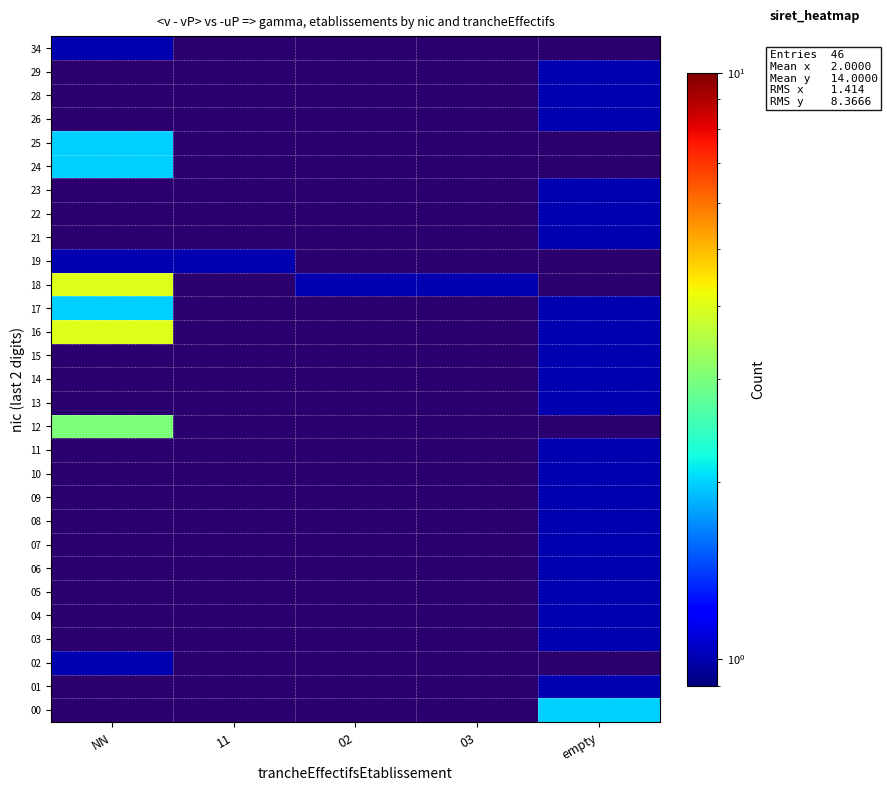

Which category has the highest value across all series?

NN